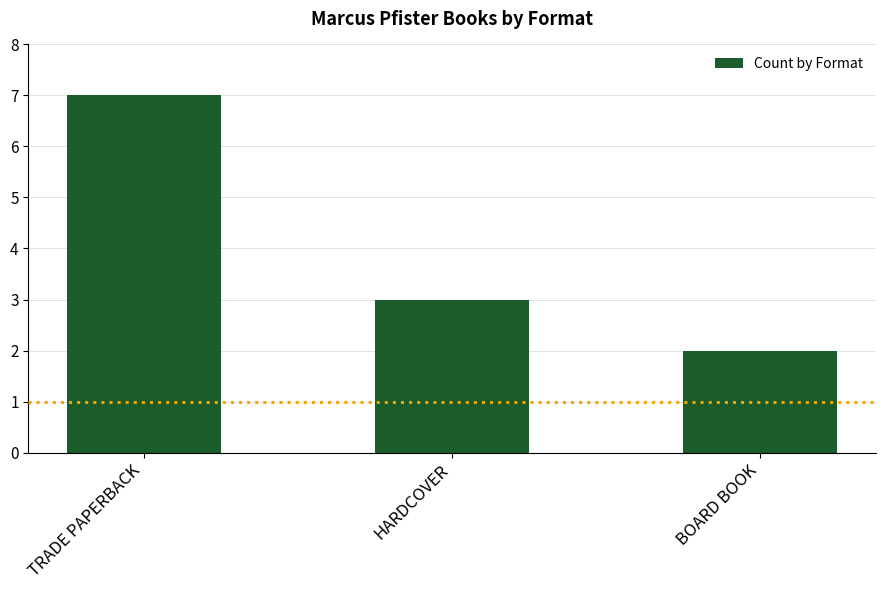

The chart shows a value of 2 at BOARD BOOK. True or false?

True